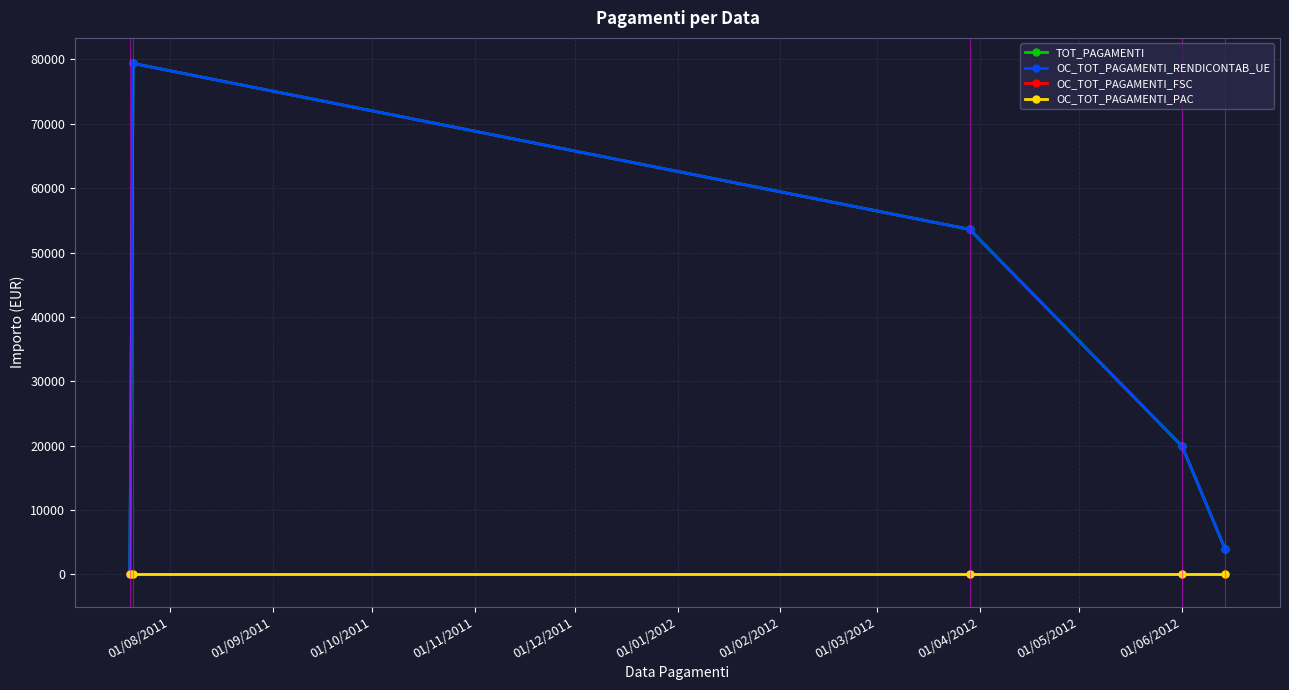

What is the value of the OC_TOT_PAGAMENTI_RENDICONTAB_UE point at the 2nd from the left?

79379.1